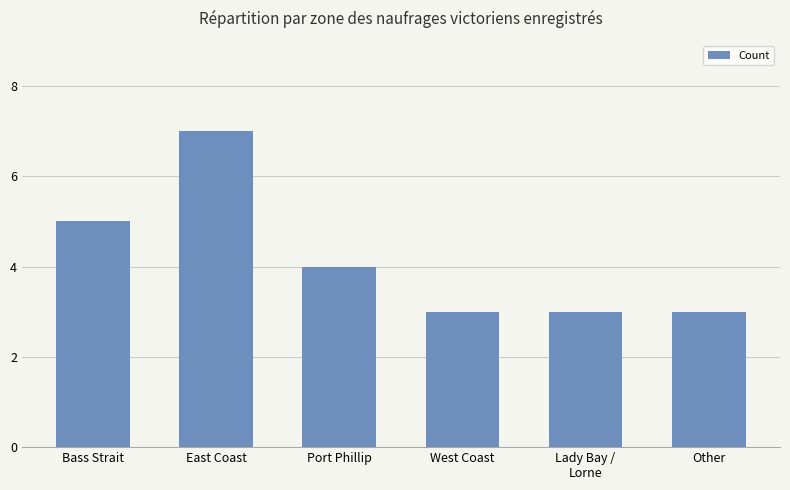

Reading left to right, list all the values displayed in this chart.

Bass Strait=5	East Coast=7	Port Phillip=4	West Coast=3	Lady Bay /
Lorne=3	Other=3